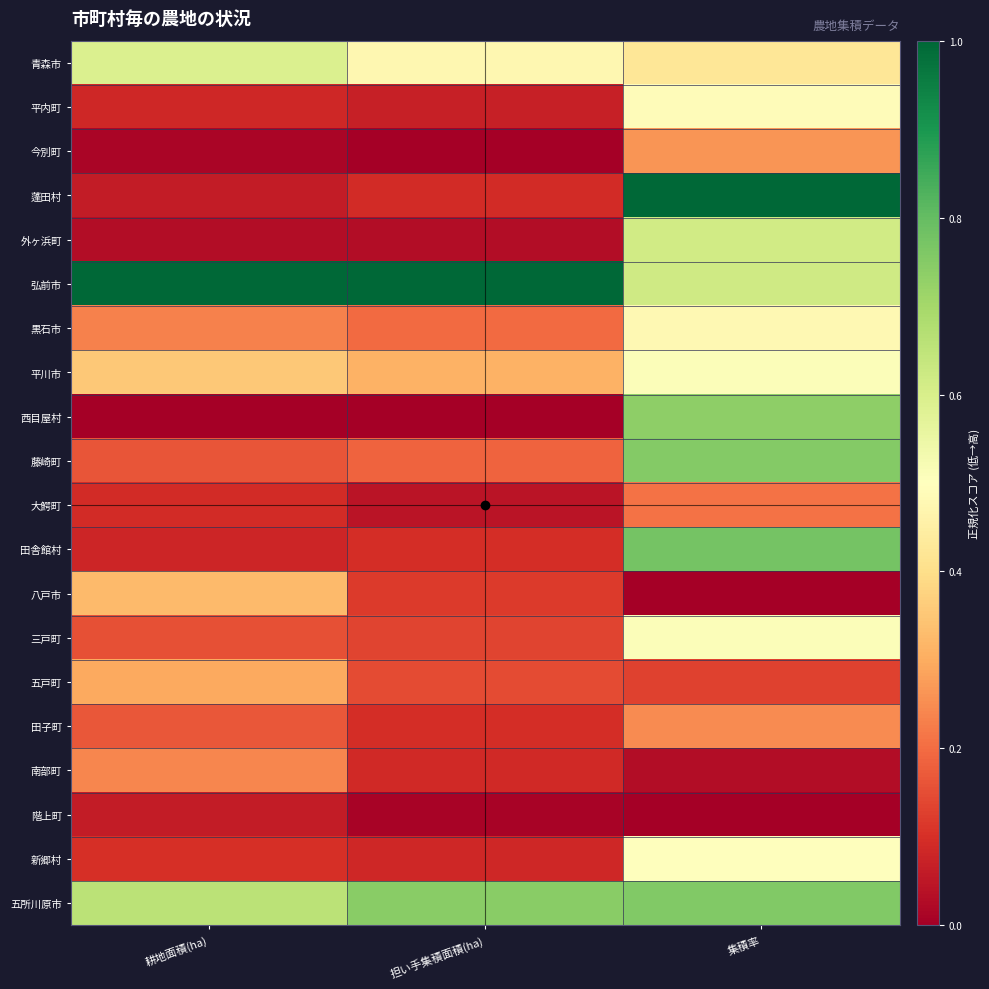

At 耕地面積(ha), list the series in order from smallest to largest.

西目屋村, 今別町, 外ヶ浜町, 蓬田村, 階上町, 田舎館村, 平内町, 大鰐町, 新郷村, 三戸町, 藤崎町, 田子町, 黒石市, 南部町, 五戸町, 八戸市, 平川市, 青森市, 五所川原市, 弘前市